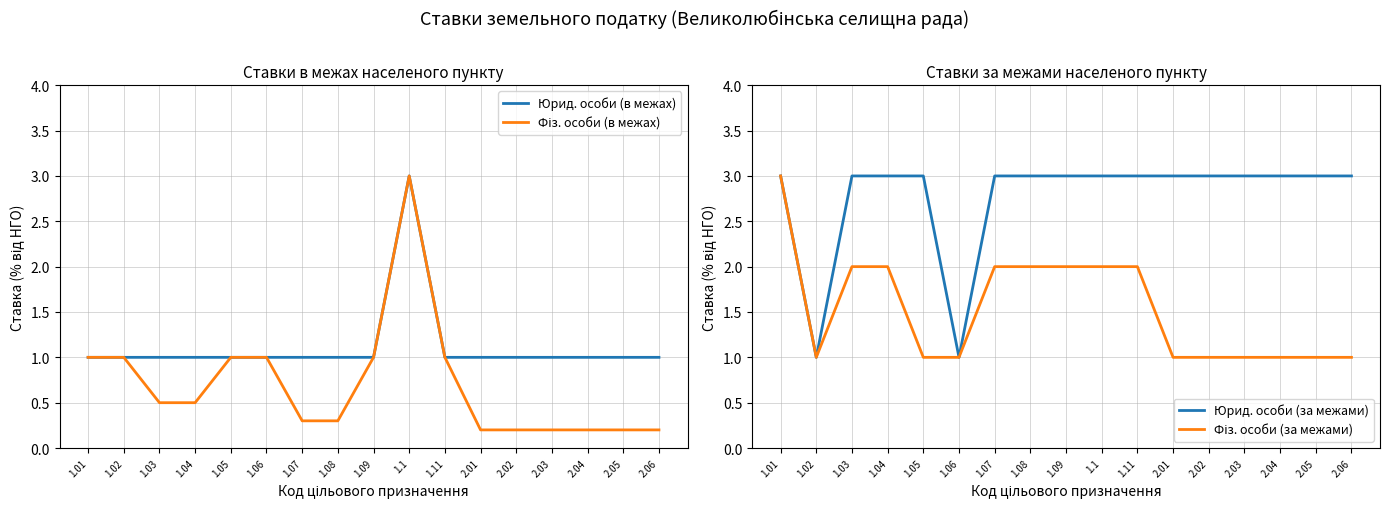

What is the sum of the Юрид. особи (в межах) values at 2.01 and 1.07?

2.0